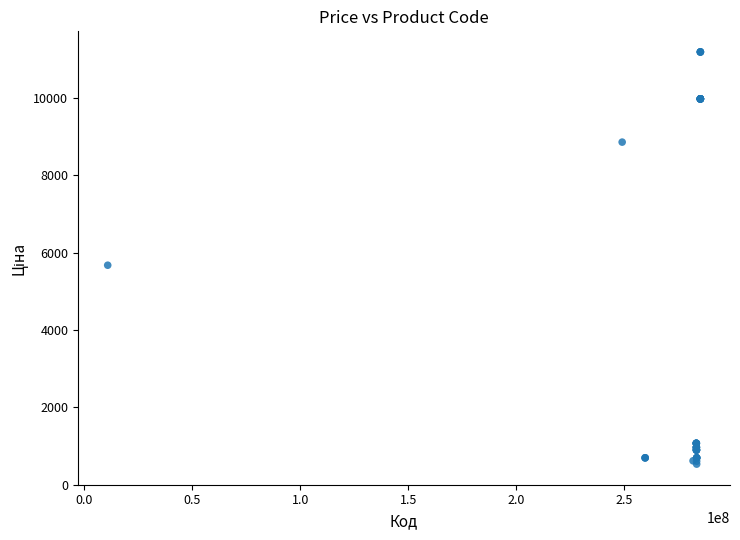

What Y value in the scatter plot is closest to 5859?

5673.8